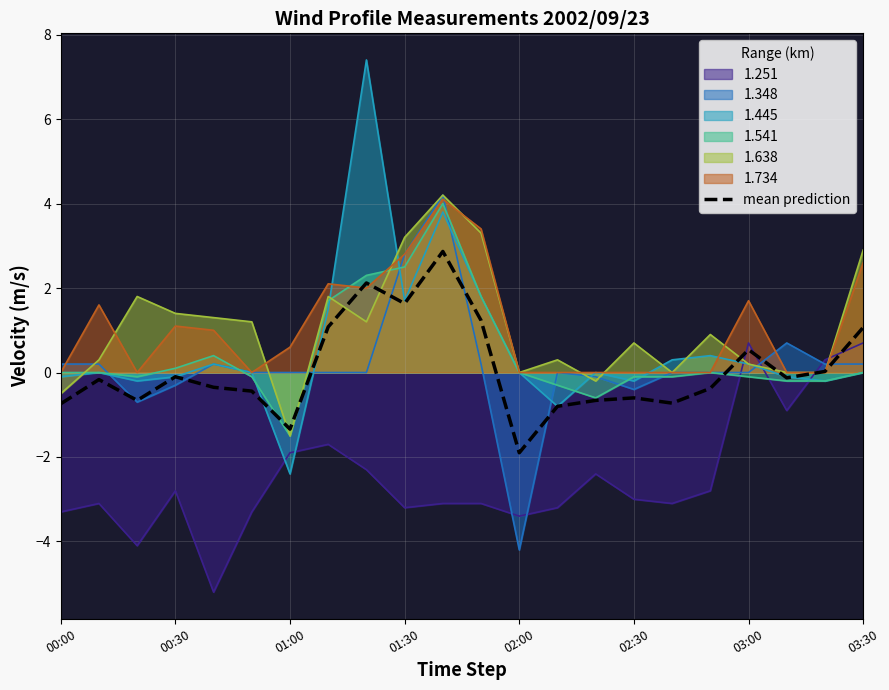

Where is the data nearest to the value 0?

20